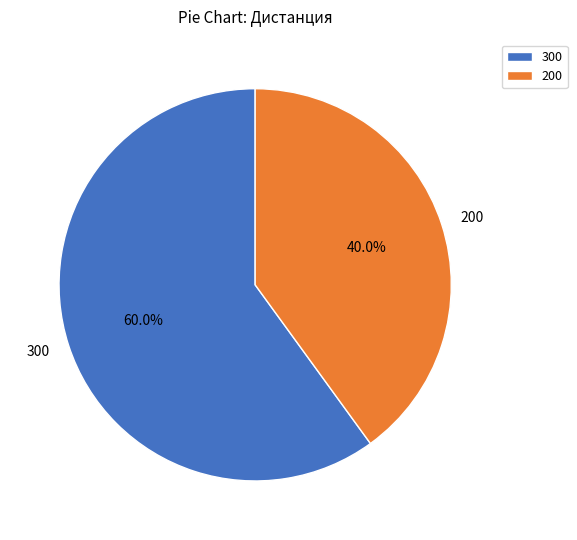

To the nearest percent, what percentage of the pie is 200?

40%